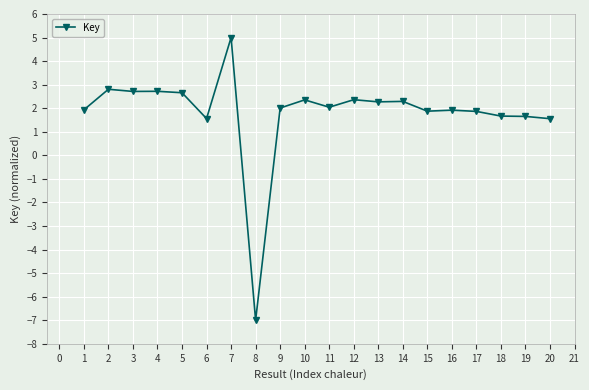

What is the difference between the second highest and second lowest values?

1.2